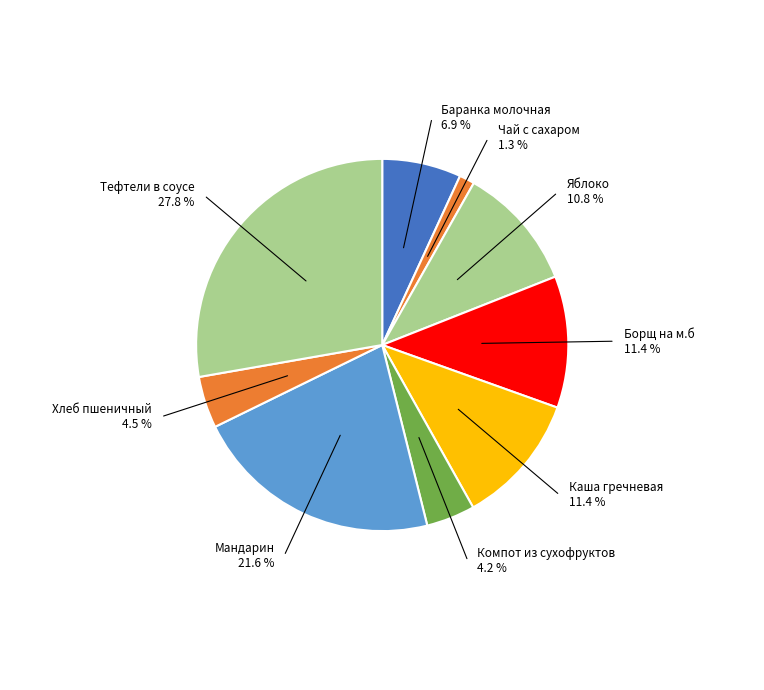

Between Каша гречневая and Баранка молочная, which is larger?

Каша гречневая